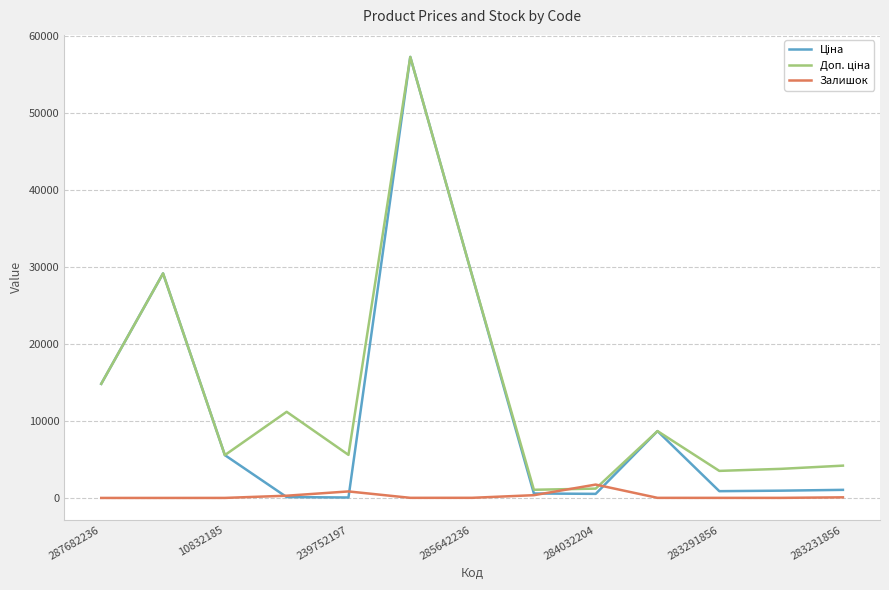

Is this an area chart (filled region under the line)?

No